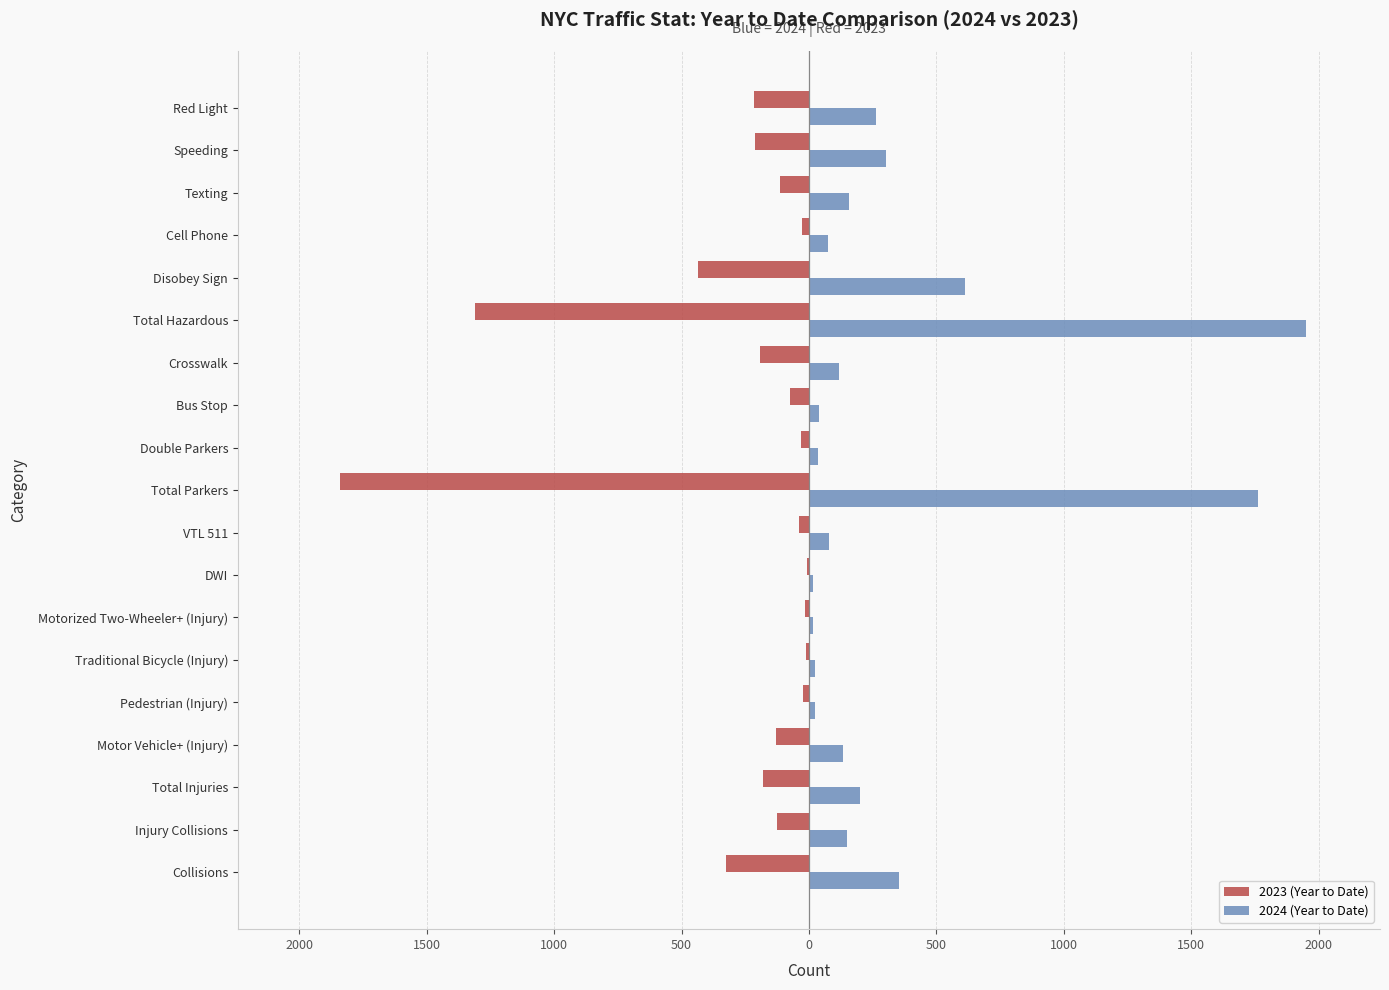

Rank the series by their maximum value, from lowest to highest.

2023 (Year to Date), 2024 (Year to Date)